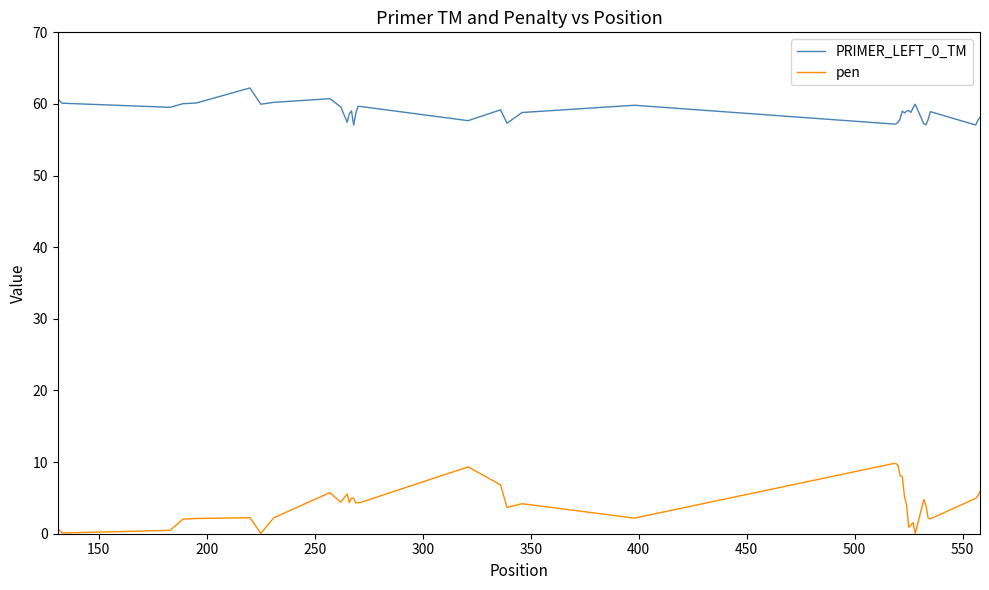

What is the difference between the maximum and minimum values in the pen series?

9.8